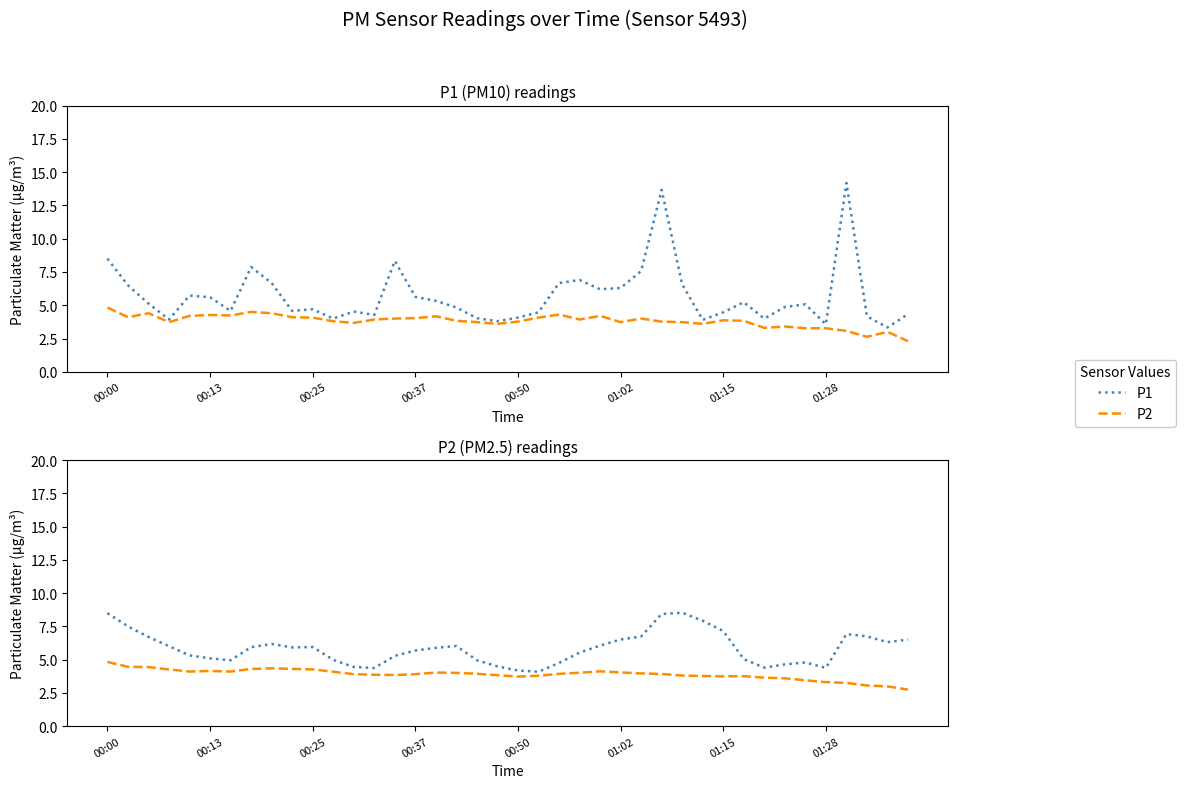

Rank the series by their average value, from lowest to highest.

P2, P1